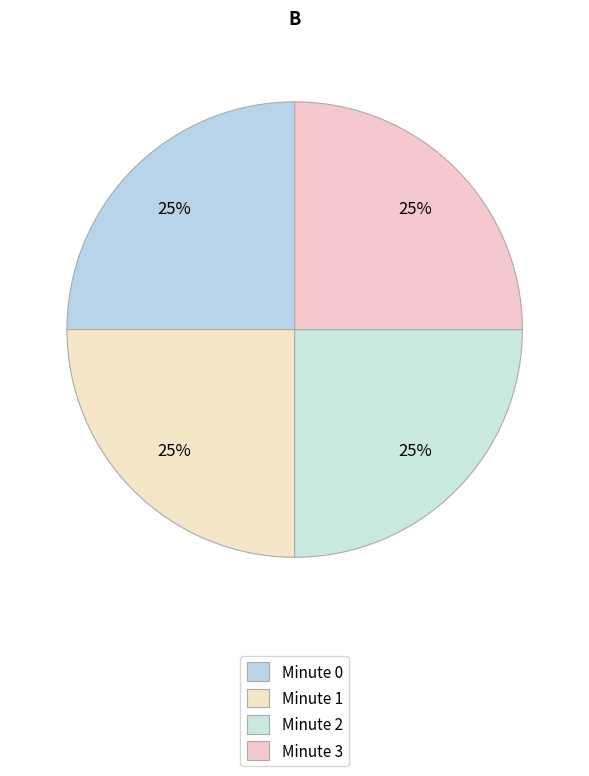

Count the number of slices in the pie.

4